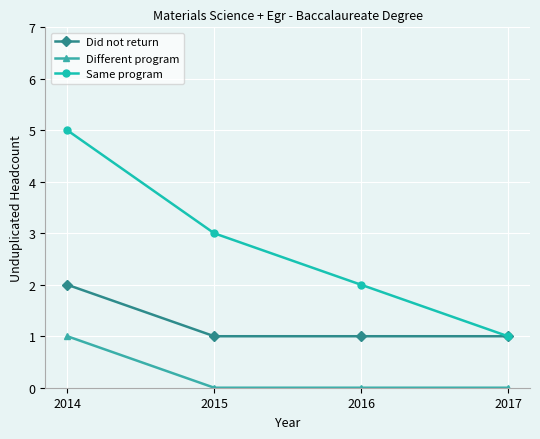

Reading left to right, list all the values displayed in this chart.

Did not return: 2	1	1	1
Different program: 1	0	0	0
Same program: 5	3	2	1